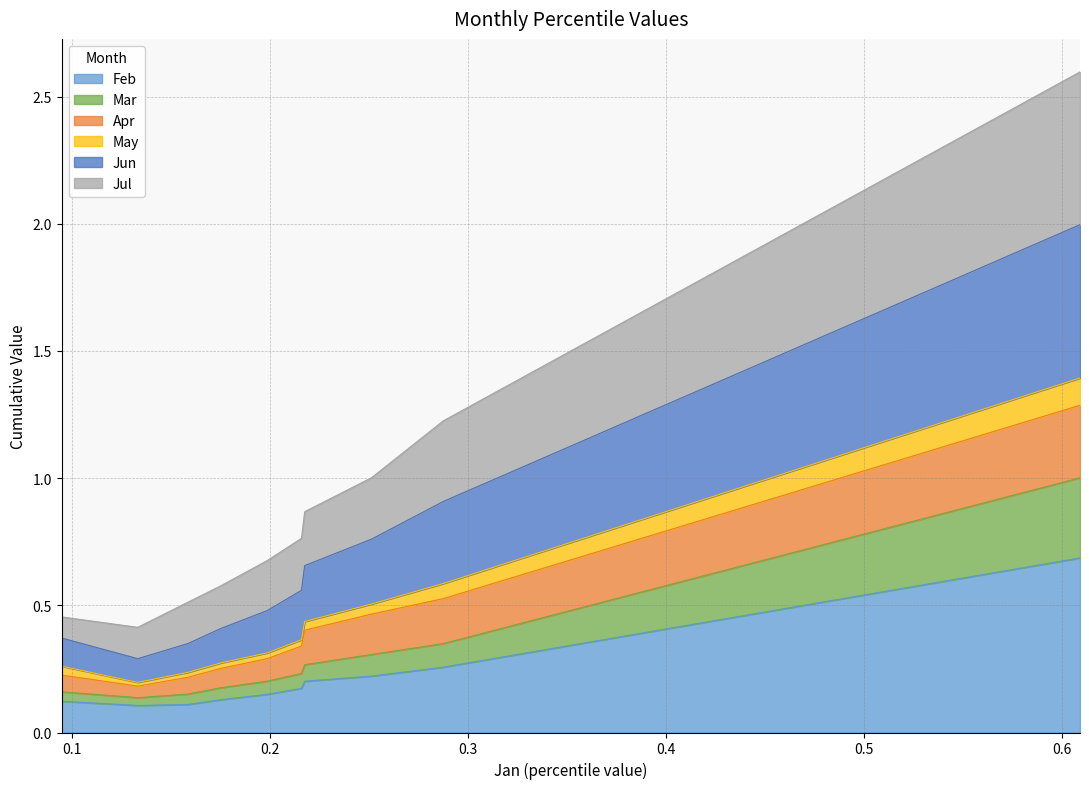

What is the highest value of the Feb series?

0.7